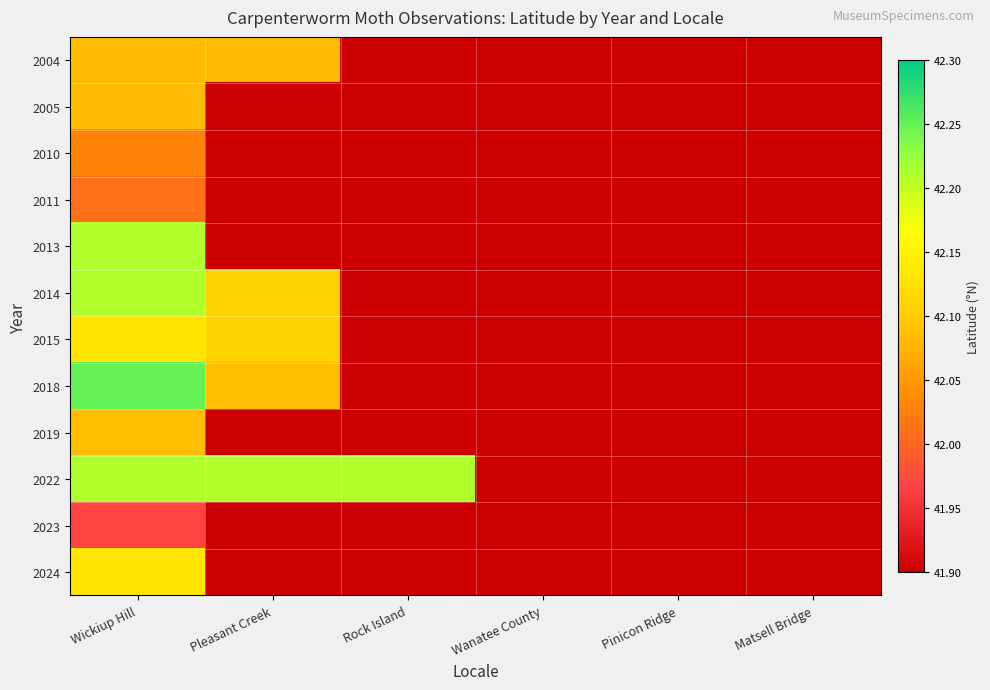

Which series has the widest spread of values?

2018